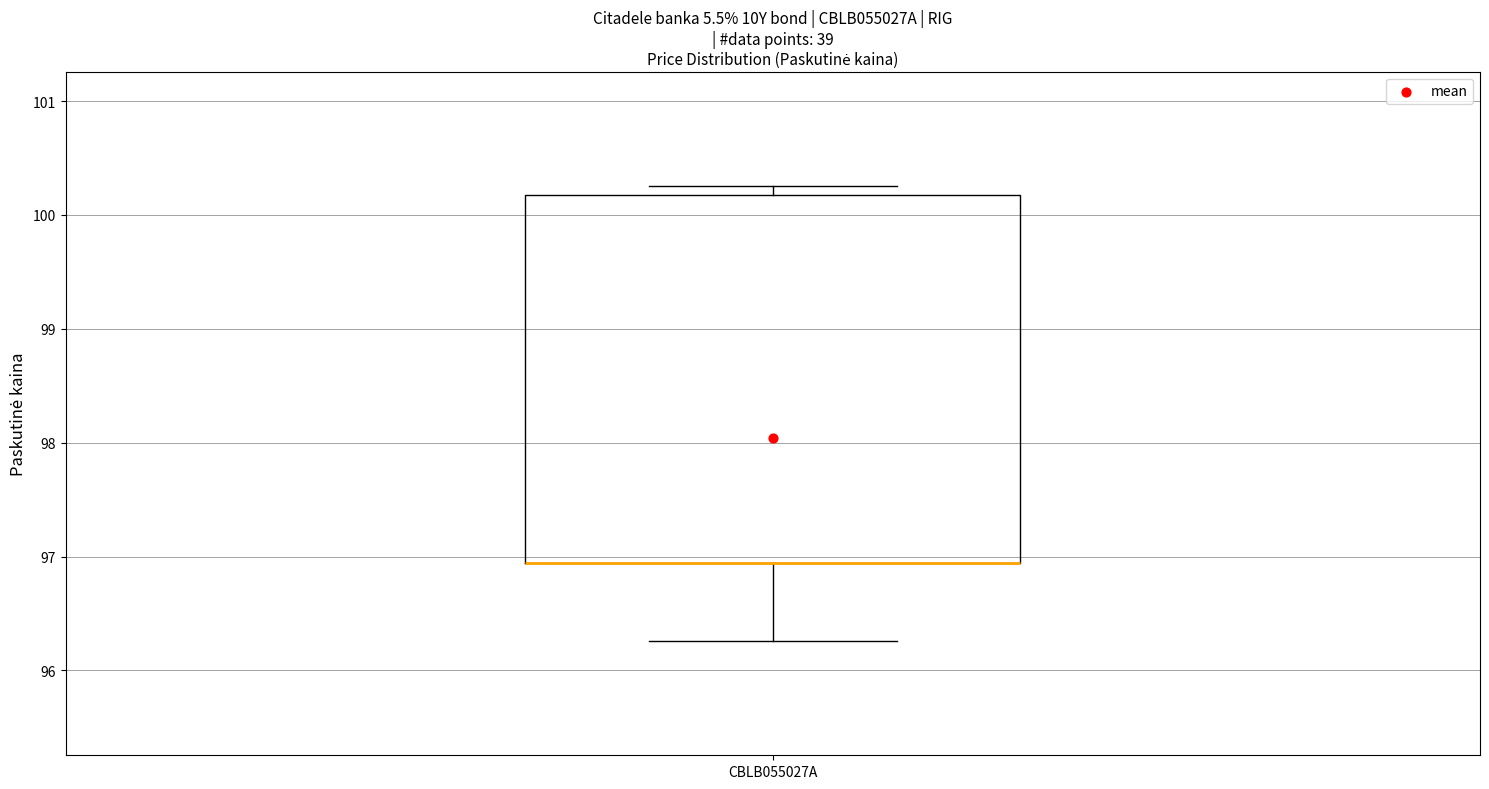

Transcribe this box plot: give where the median line is, the range the box spans, and where the two whiskers end, as read against the y-axis. The values are not printed on the chart, so give them approximately, as read against the axis.

median 96.9 (drawn on the box's lower edge), box 96.9 to 100.2, whiskers 96.3 to 100.3